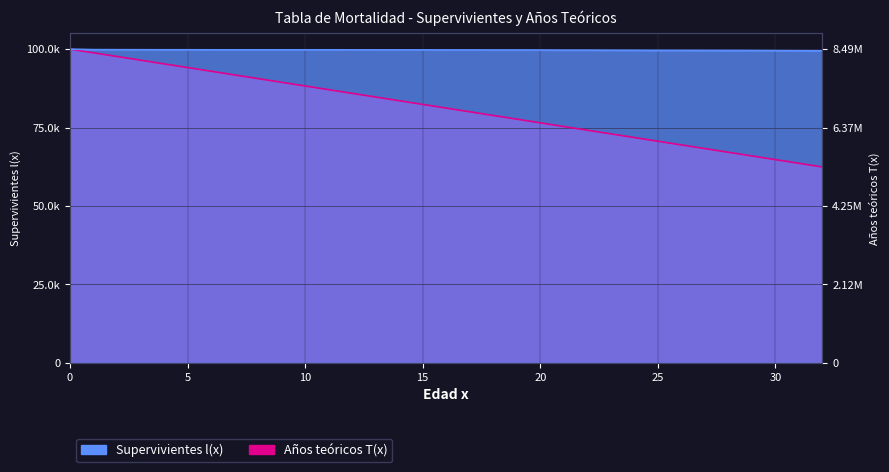

True or false: Años teóricos T(x) and Supervivientes l(x) intersect in this chart.

False